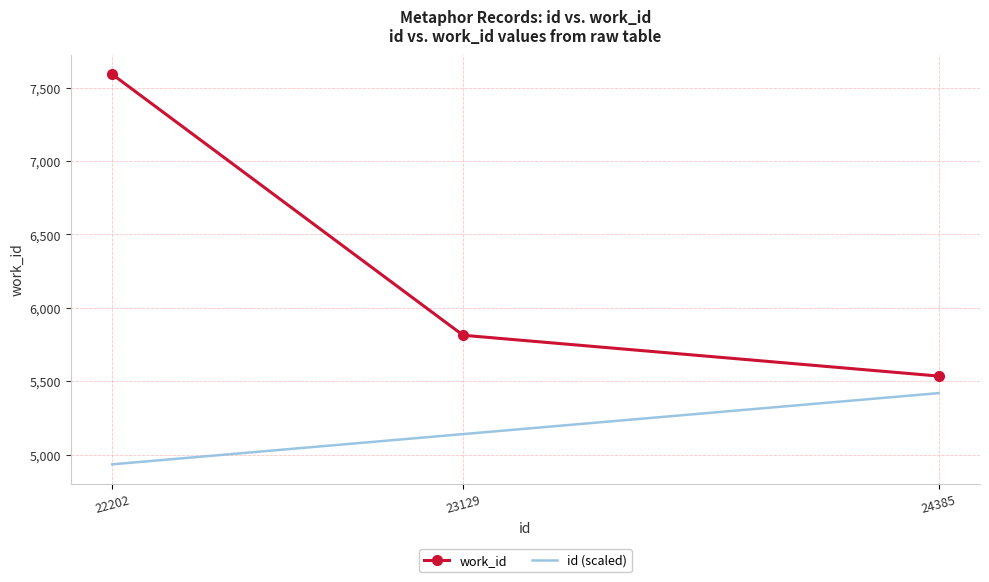

Reading right to left, list all the values displayed in this chart.

work_id: 24385=5535.0	23129=5813.0	22202=7591.0
id (scaled): 24385=5418.9	23129=5139.8	22202=4933.8